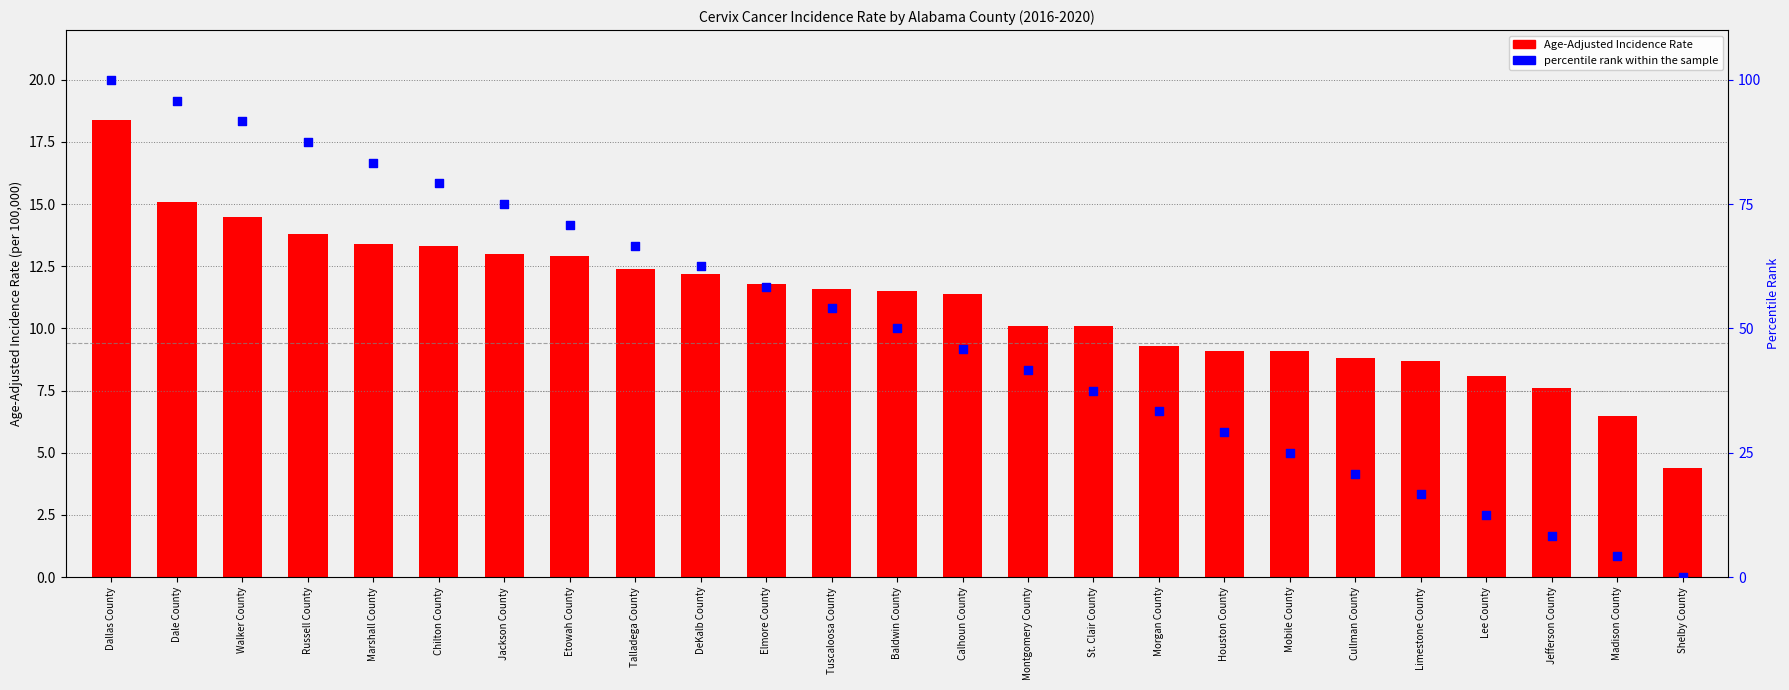

Is the value of Age-Adjusted Incidence Rate at Dallas County greater than the value of percentile rank within the sample at Morgan County?

No